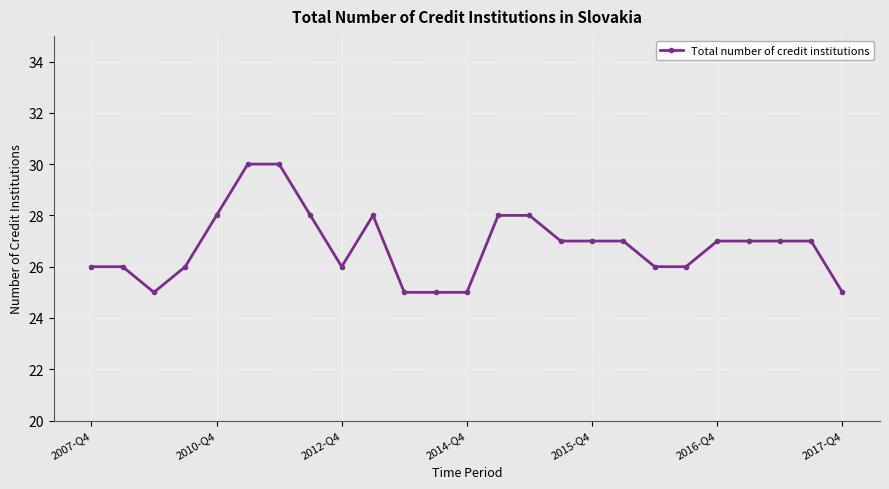

True or false: there are more than 0 points higher than both neighbors.

True